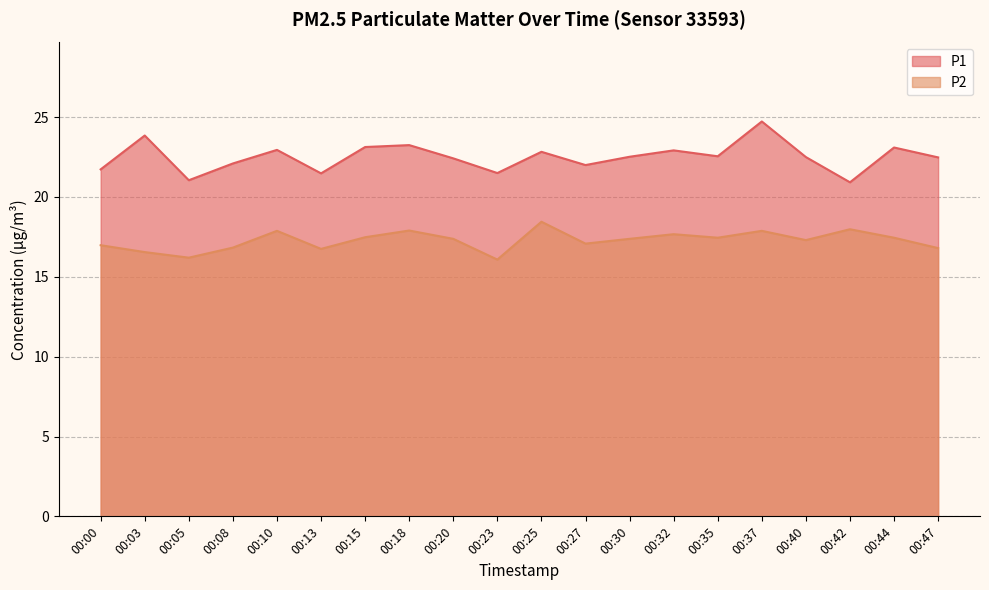

What is the total value across all series at 00:37?

42.6